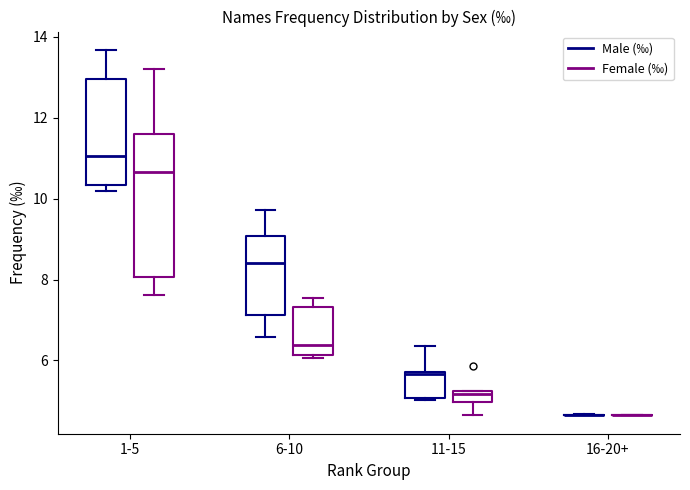

Comparing the boxes themselves (not the whiskers), which one is the tallest?

1-5 (Female (‰))